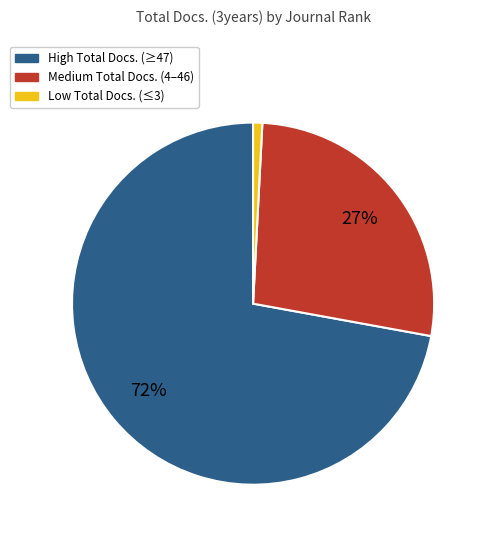

Is there a majority slice in this chart?

Yes